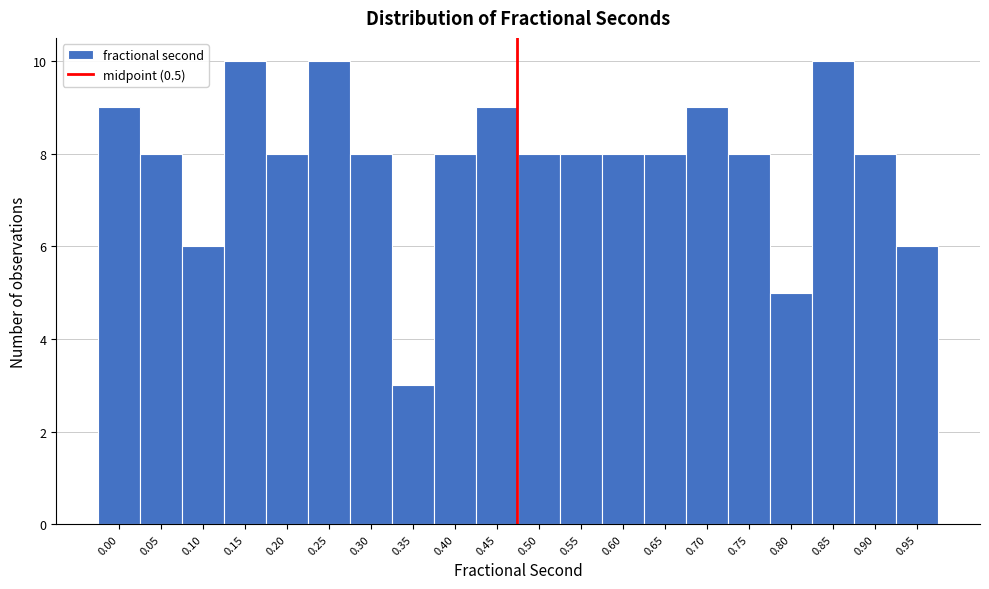

Reading left to right, list all the values displayed in this chart.

9	8	6	10	8	10	8	3	8	9	8	8	8	8	9	8	5	10	8	6